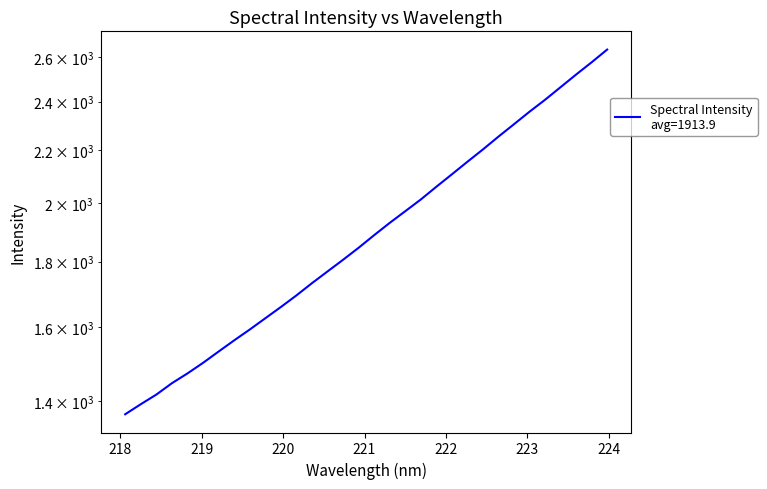

Rank the categories by value from highest to lowest.

223.9802, 223.7895, 223.5987, 223.408, 223.2172, 223.0264, 222.8355, 222.6447, 222.4538, 222.263, 222.0721, 221.8812, 221.6902, 221.4993, 221.3083, 221.1174, 220.9264, 220.7354, 220.5444, 220.3533, 220.1623, 219.9712, 219.7801, 219.589, 219.3979, 219.2067, 219.0156, 218.8244, 218.6332, 218.442, 218.2508, 218.0596